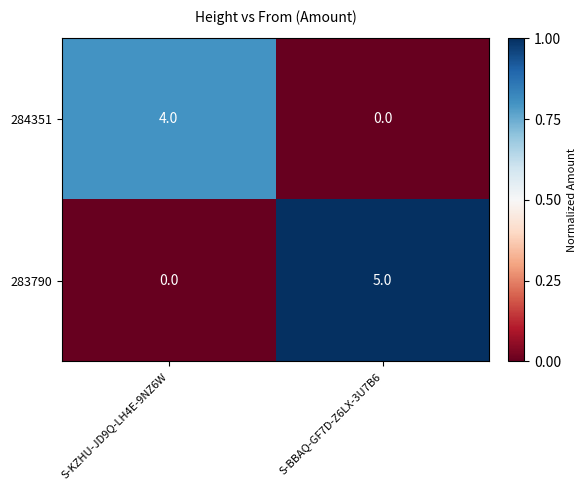

Reading left to right, list all the values displayed in this chart.

284351: S-KZHU-JD9Q-LH4E-9NZ6W=4	S-BBAQ-GF7D-Z6LX-3U7B6=0
283790: S-KZHU-JD9Q-LH4E-9NZ6W=0	S-BBAQ-GF7D-Z6LX-3U7B6=5